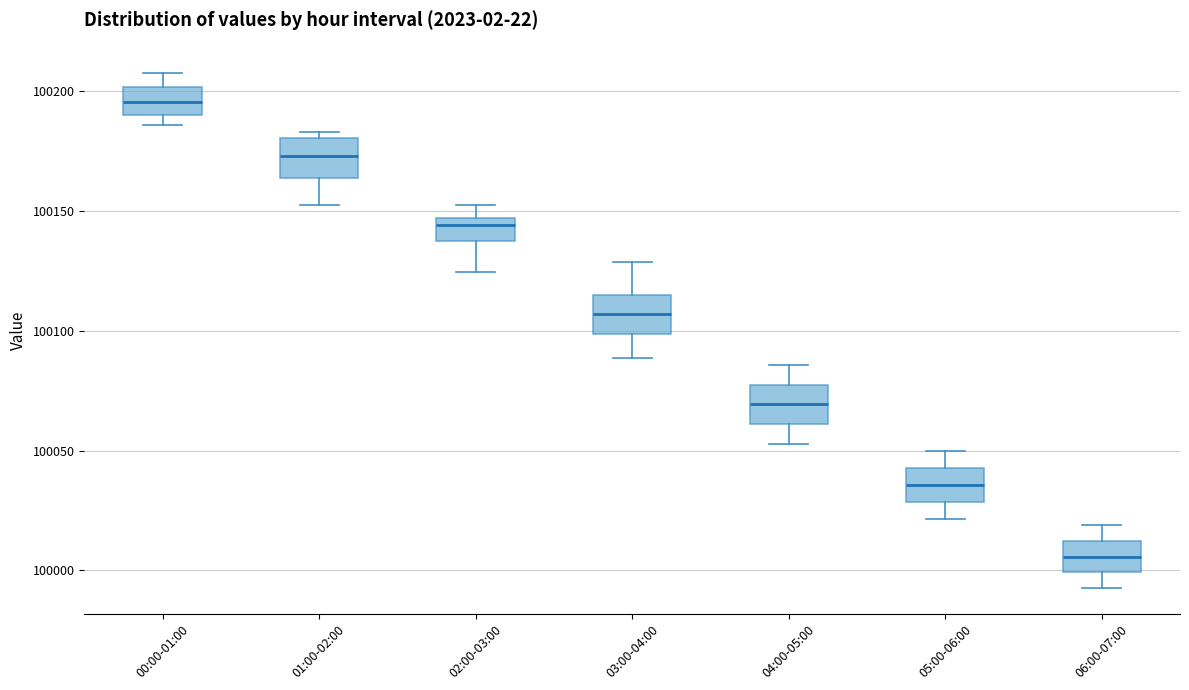

Reading left to right, transcribe this box plot: for each box, give where its median line is, the range the box spans, and where its two whiskers end, as read against the y-axis. The values are not printed on the chart, so give them approximately, as read against the axis.

00:00-01:00: median 100195, box 100190 to 100200, whiskers 100185 to 100210
01:00-02:00: median 100175, box 100165 to 100180, whiskers 100150 to 100185
02:00-03:00: median 100145 (just below the box's upper edge), box 100135 to 100145, whiskers 100125 to 100150
03:00-04:00: median 100105, box 100100 to 100115, whiskers 100090 to 100130
04:00-05:00: median 100070, box 100060 to 100080, whiskers 100055 to 100085
05:00-06:00: median 100035, box 100030 to 100045, whiskers 100020 to 100050
06:00-07:00: median 100005, box 100000 to 100010, whiskers 99995 to 100020